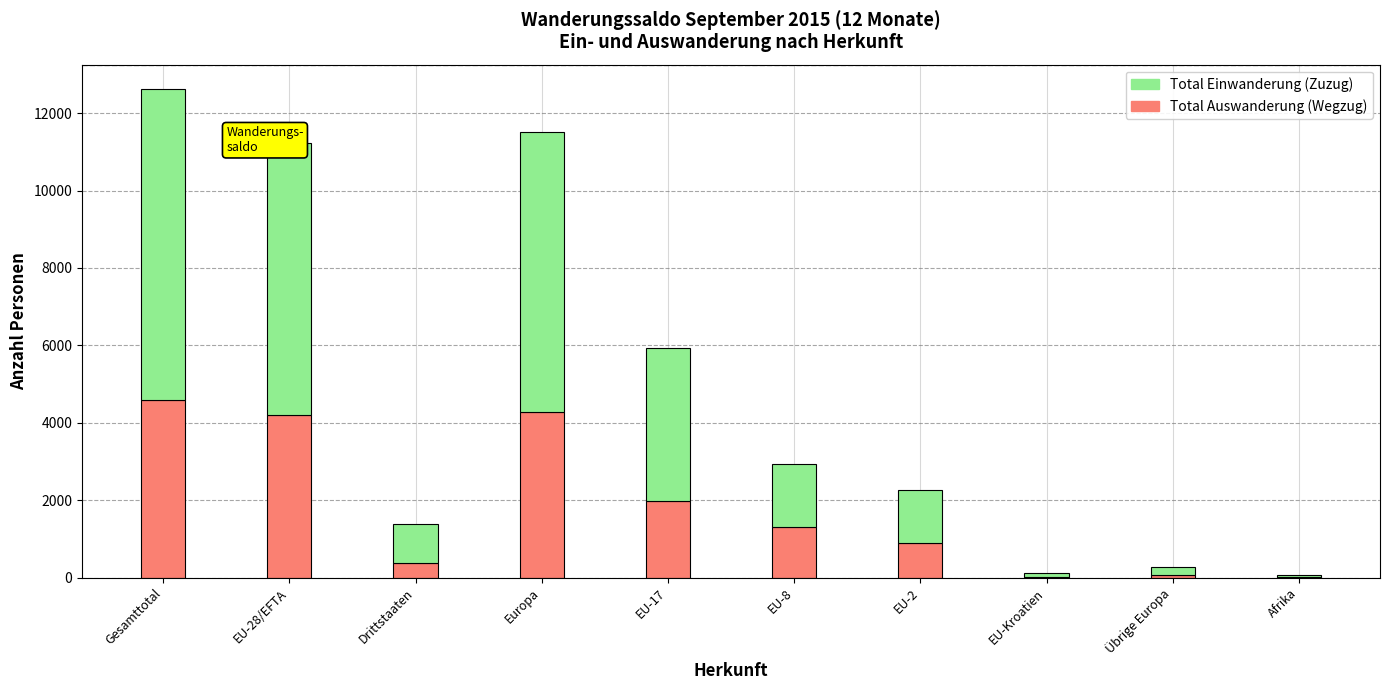

What is the total value across all series at Europa?

11514